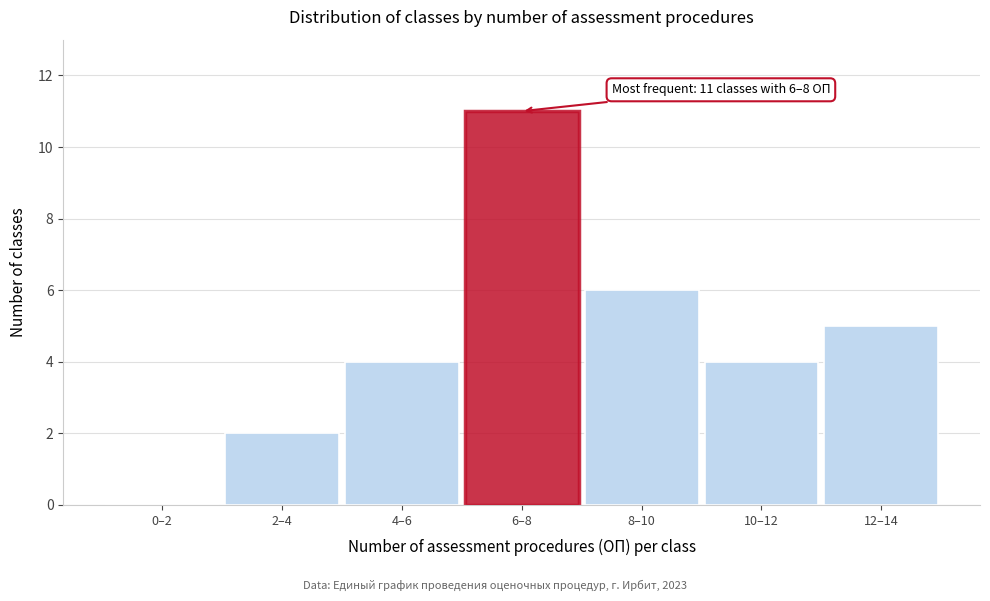

Reading left to right, transcribe all the data shown in this chart.

0–2=0	2–4=2	4–6=4	6–8=11	8–10=6	10–12=4	12–14=5